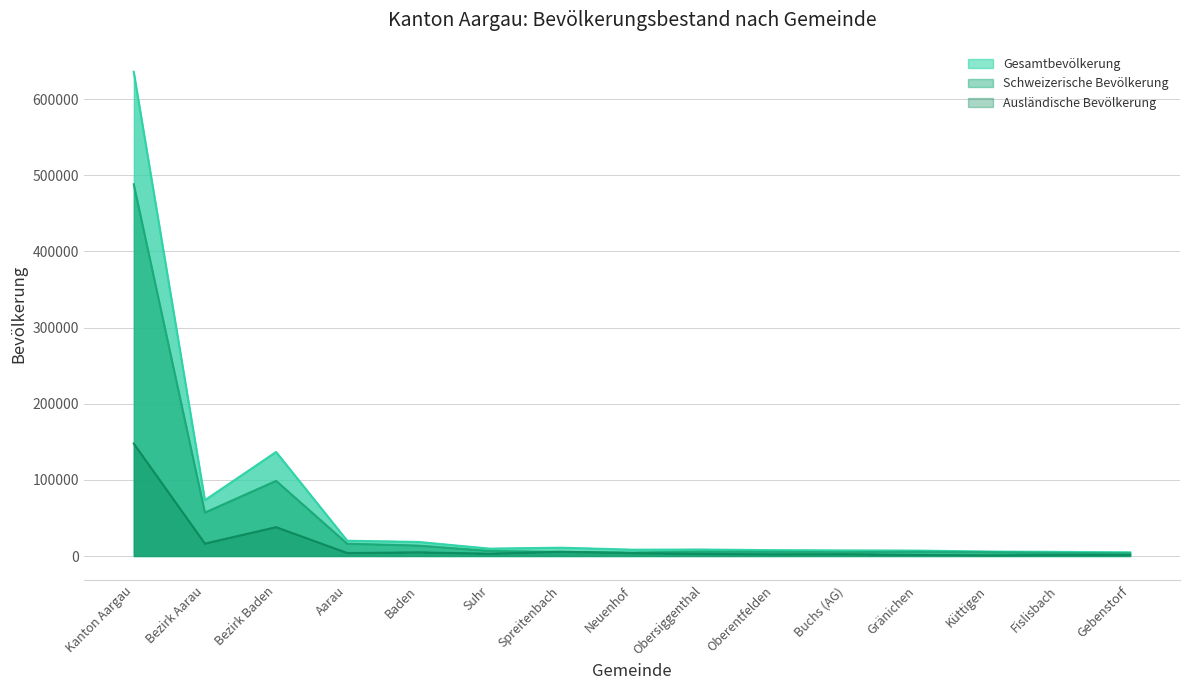

Count the number of categories in the chart.

15